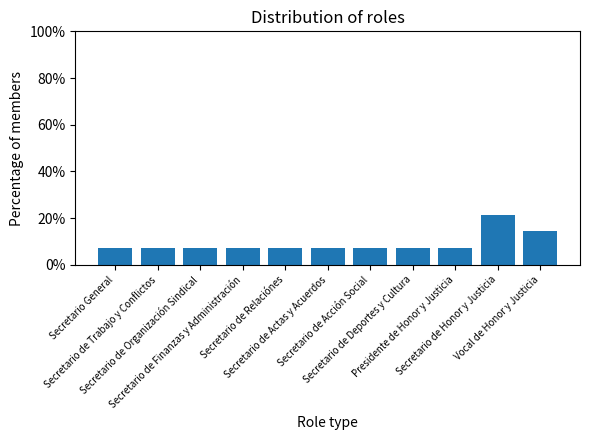

Which category has the highest value across all series?

Secretario de Honor y Justicia